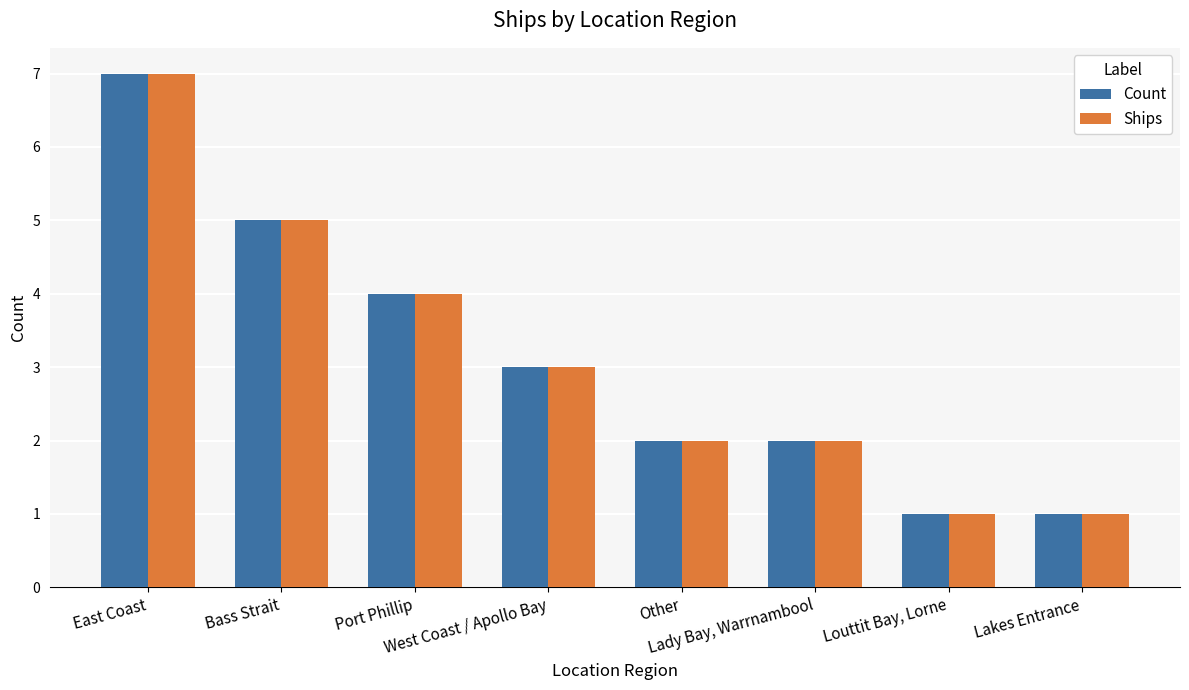

What is the sum of all Count values?

25